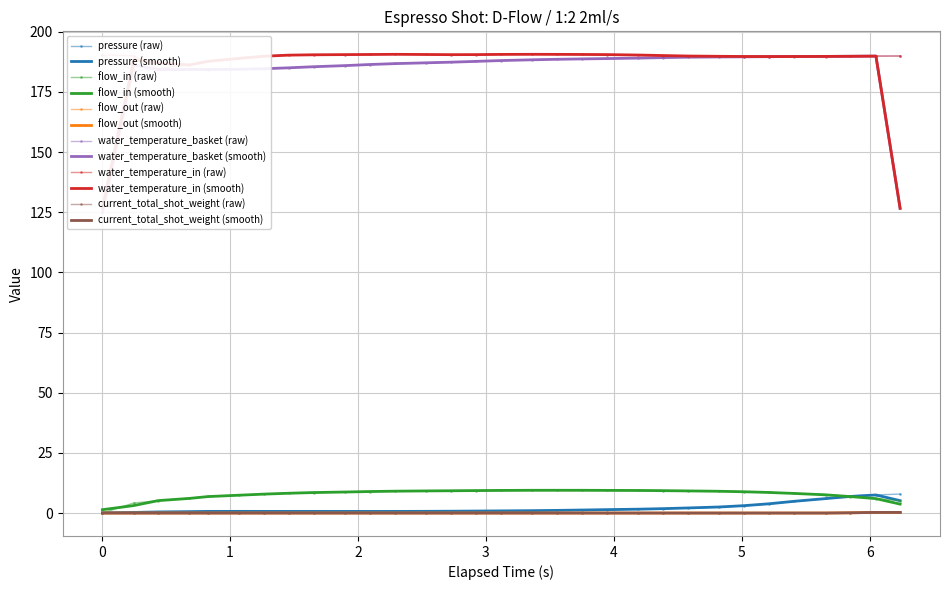

True or false: flow_out (raw) and water_temperature_in (smooth) intersect in this chart.

False